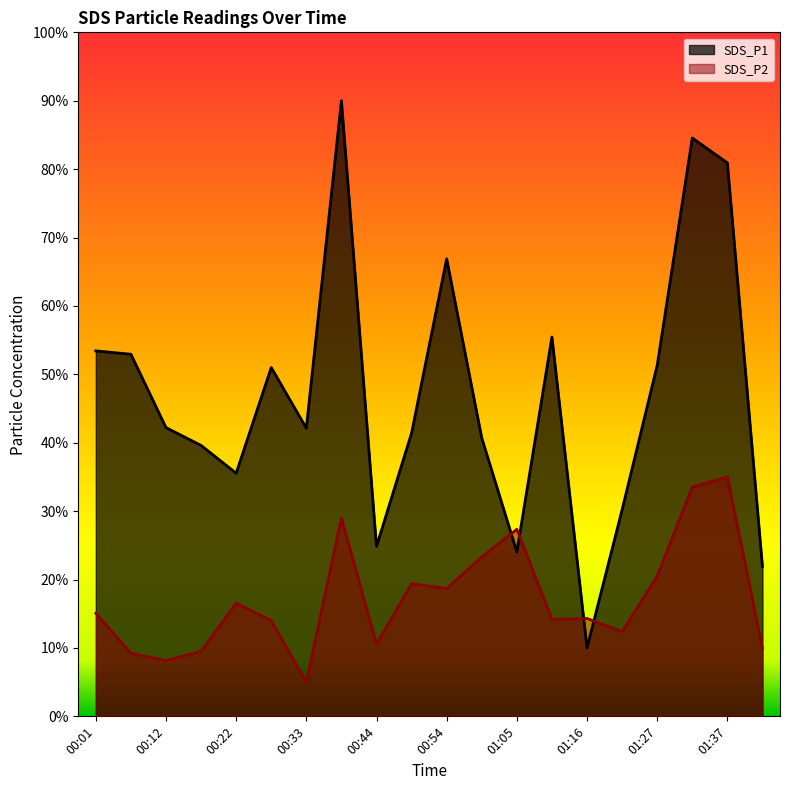

At which label does SDS_P2 first exceed 15?

00:01